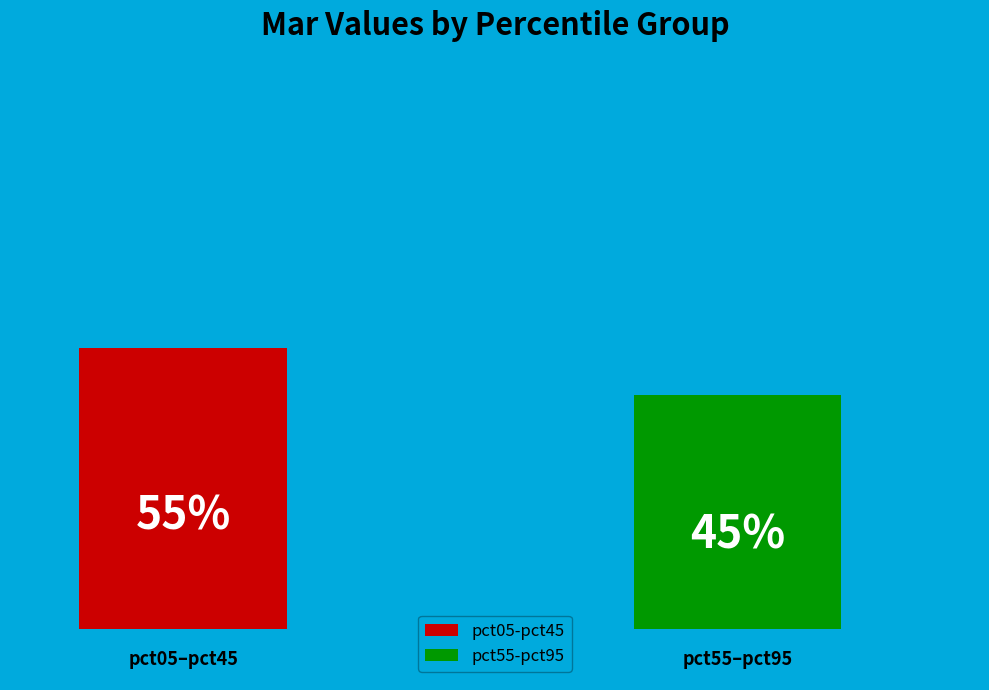

Is it true that pct05 is 1% of the pie?

False